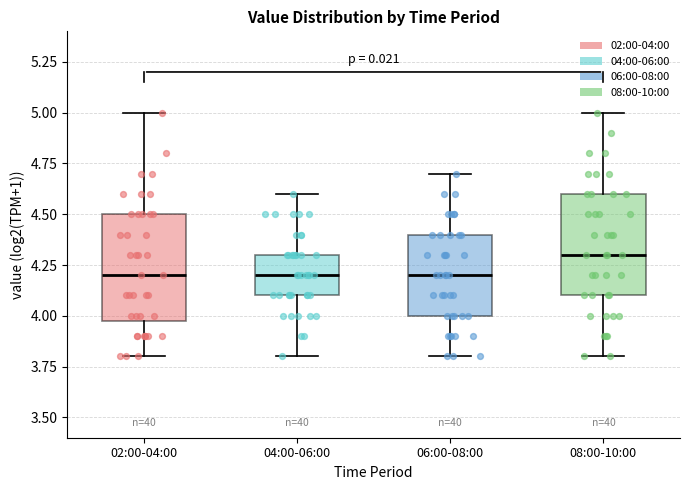

Where does the upper whisker of the box for 08:00-10:00 end on the y-axis? The values are not printed on the chart, so give them approximately, as read against the axis.

5.0